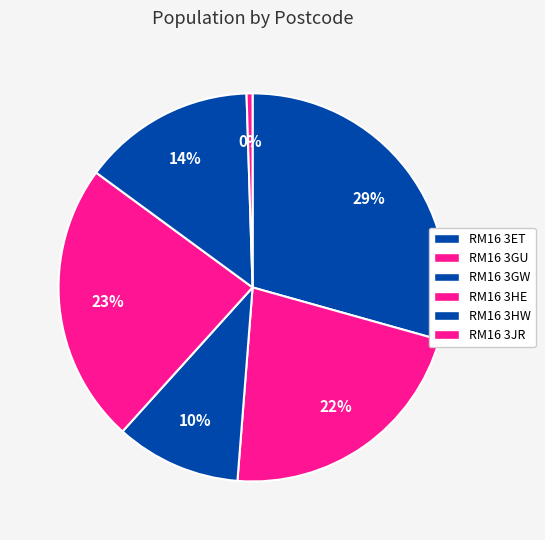

Combined, do RM16 3JR and RM16 3HW account for over 50%?

No